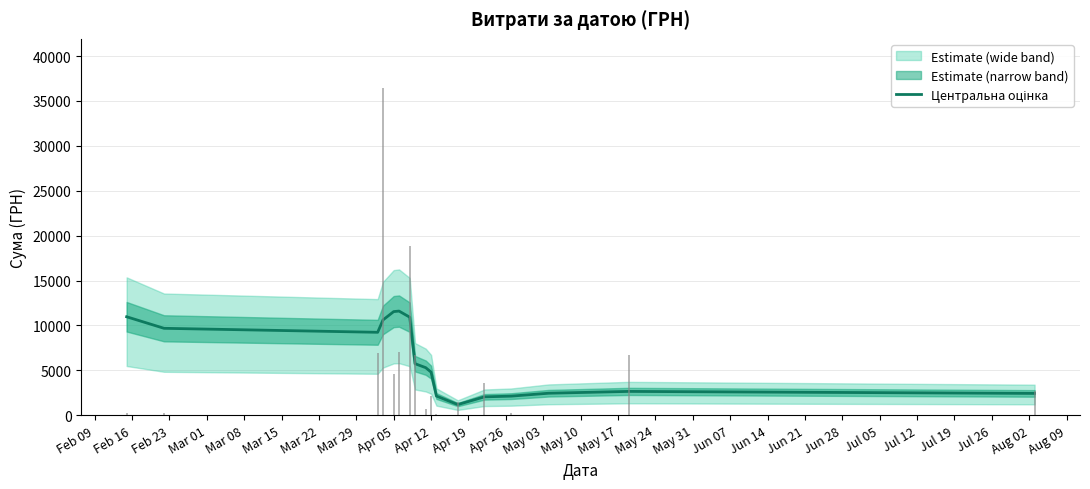

True or false: the data shows 4985.3 at Mar 15.

False